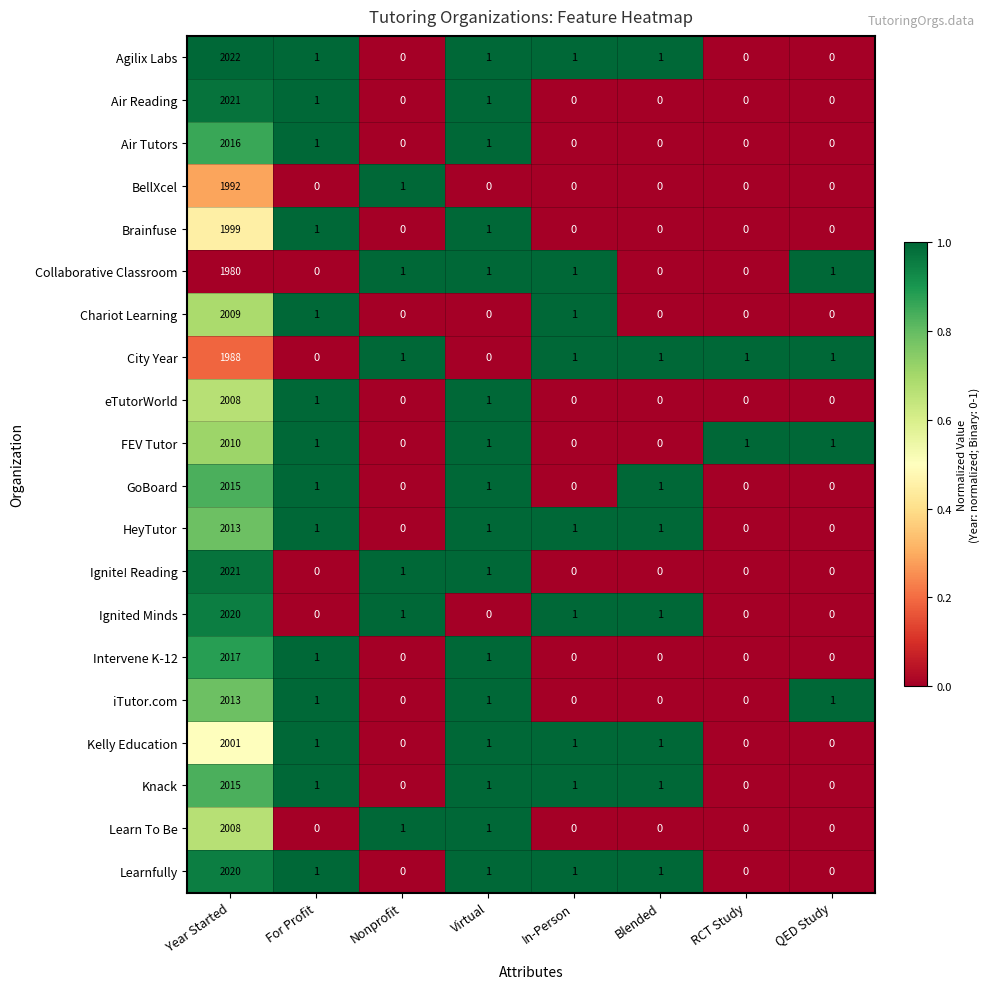

Where does the Learnfully series first go above 1?

Year Started